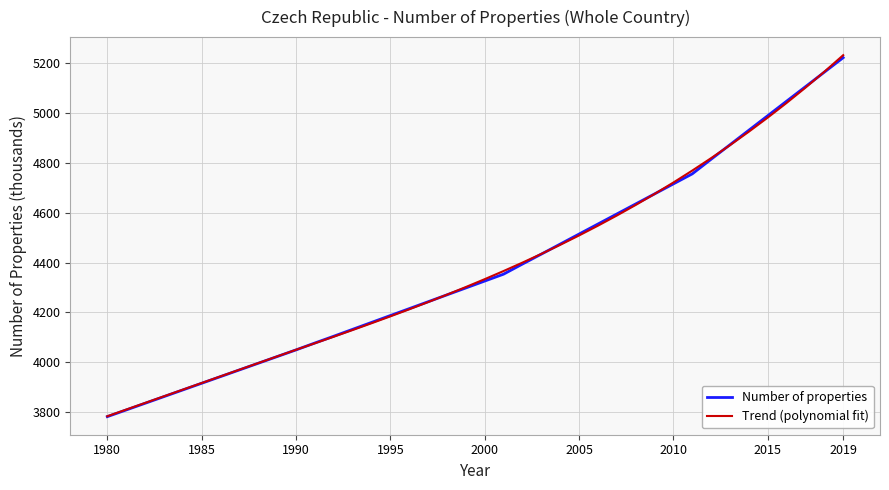

Which series has the largest range (max minus min)?

Trend (polynomial fit)